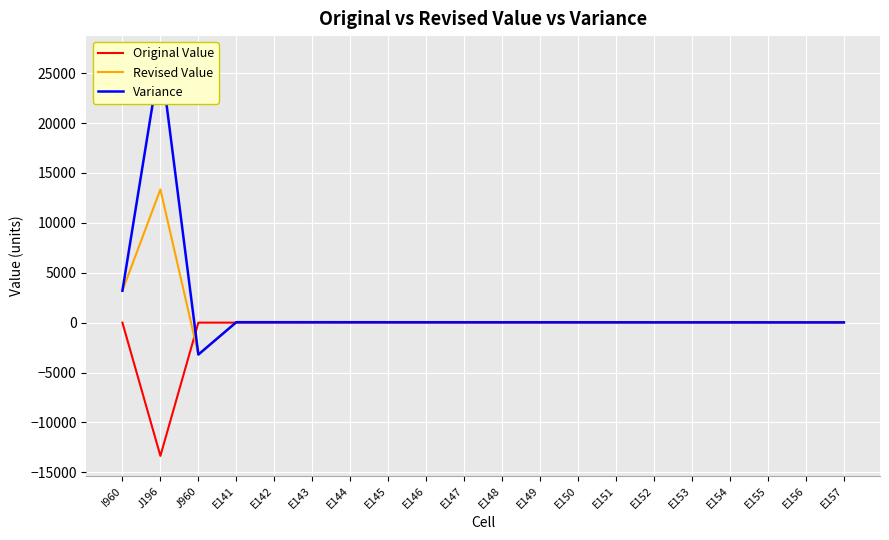

How many lines are shown in the chart?

3